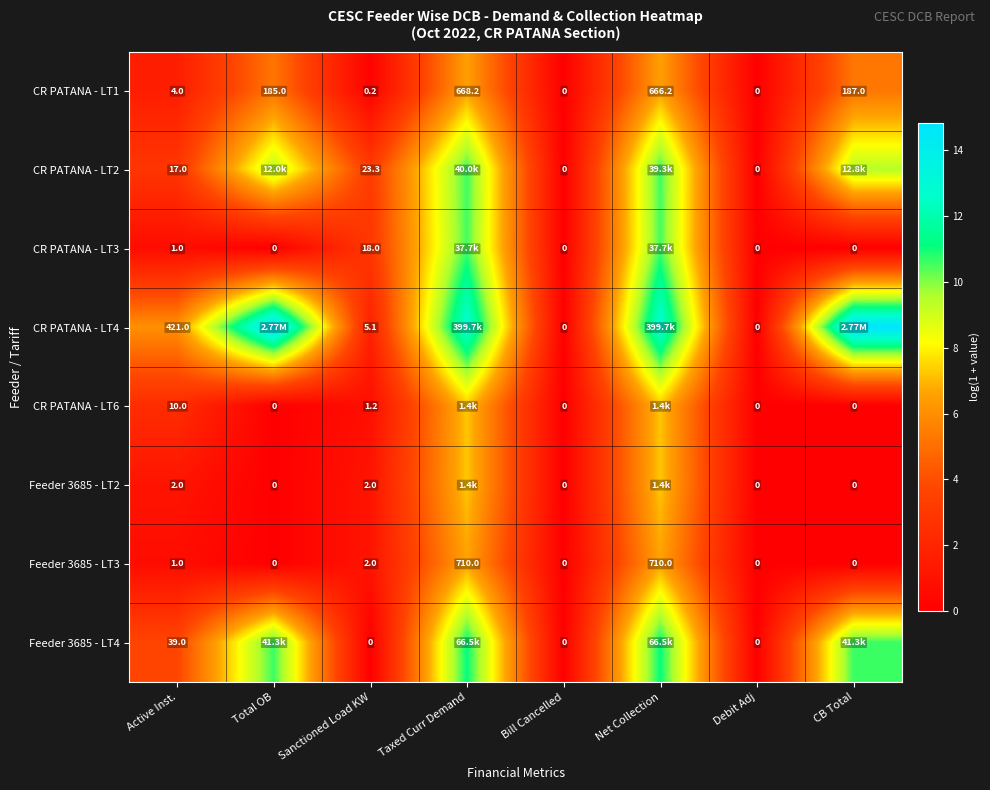

At how many categories does at least one series exceed 1?

6